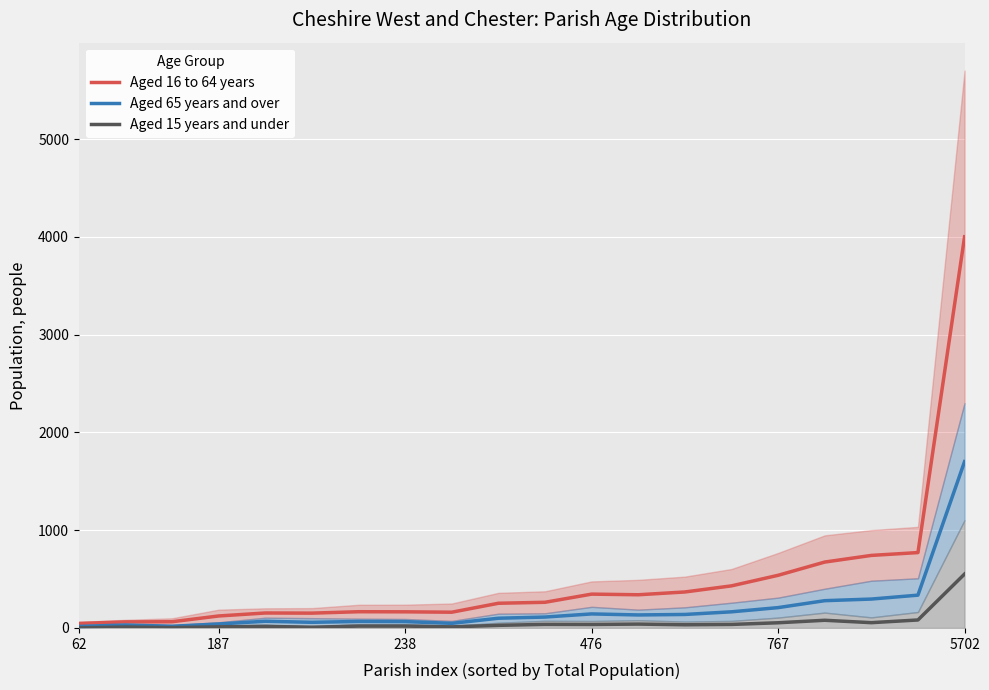

True or false: Aged 15 years and under has a value of 19.0 at 238.

True